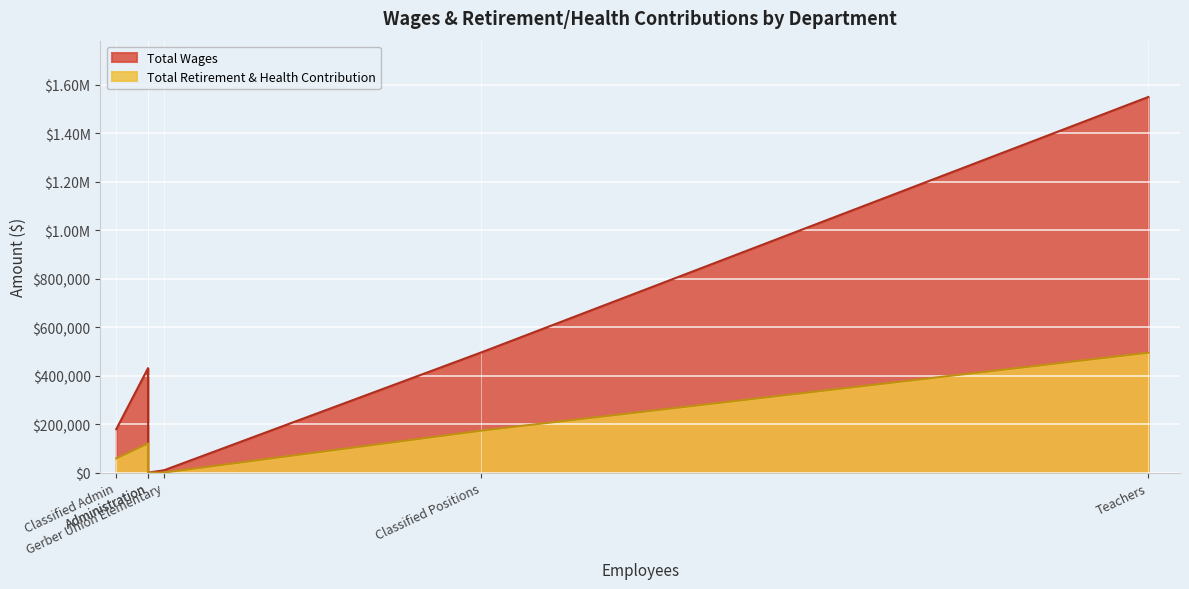

True or false: Total Retirement & Health Contribution and Total Wages cross at least once.

False